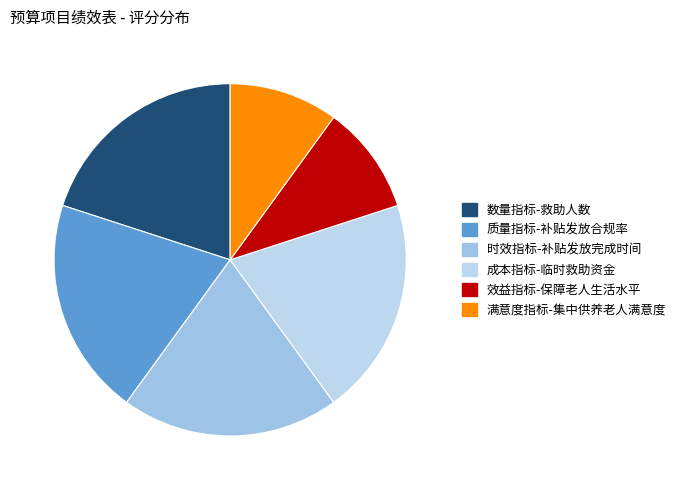

To the nearest percent, what portion does 满意度指标-集中供养老人满意度 represent?

10%